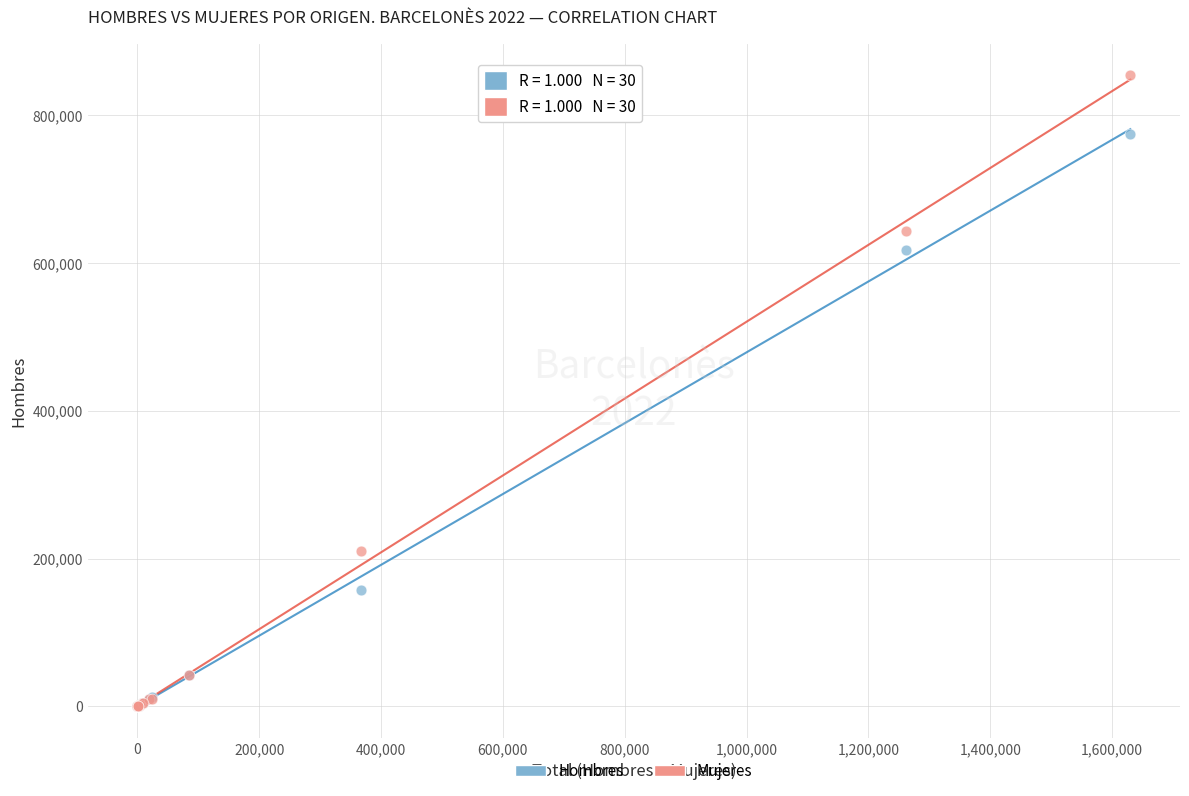

In the Hombres series, what Y value is closest to 387668?

618256